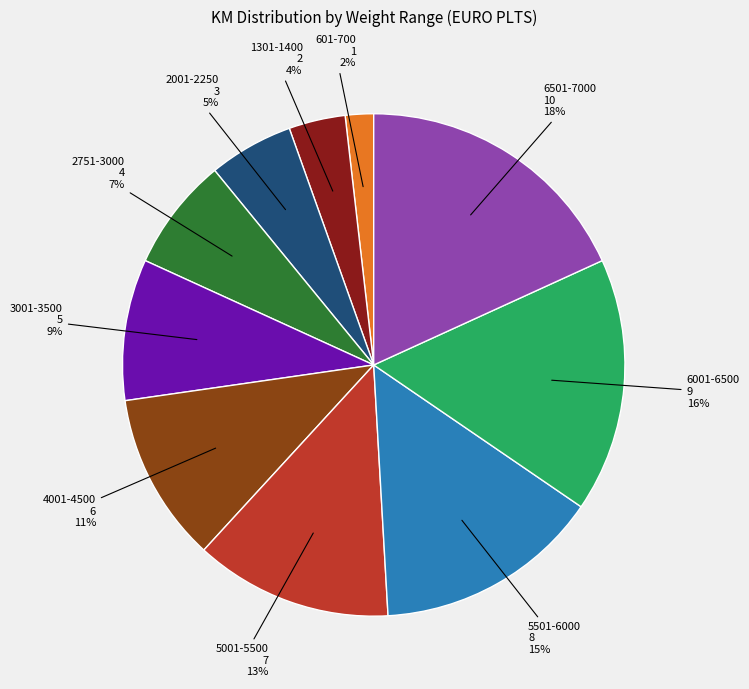

Is there a majority slice in this chart?

No